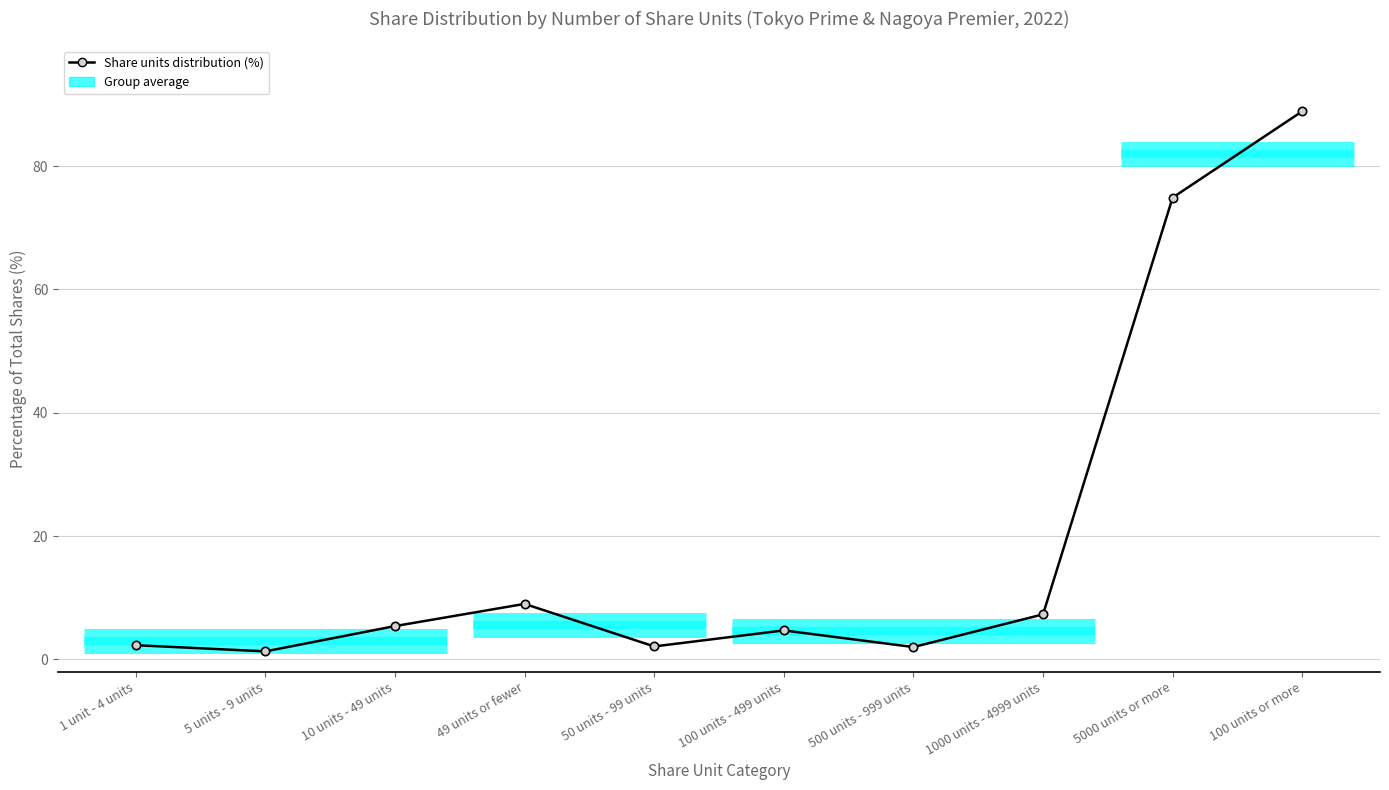

What is the label of the 3rd point from the right?

1000 units - 4999 units